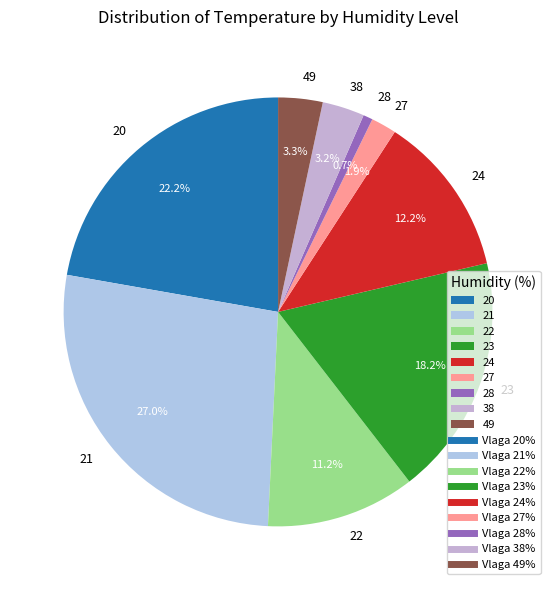

Approximately how many times larger is the value at 27 compared to 21?

0.1